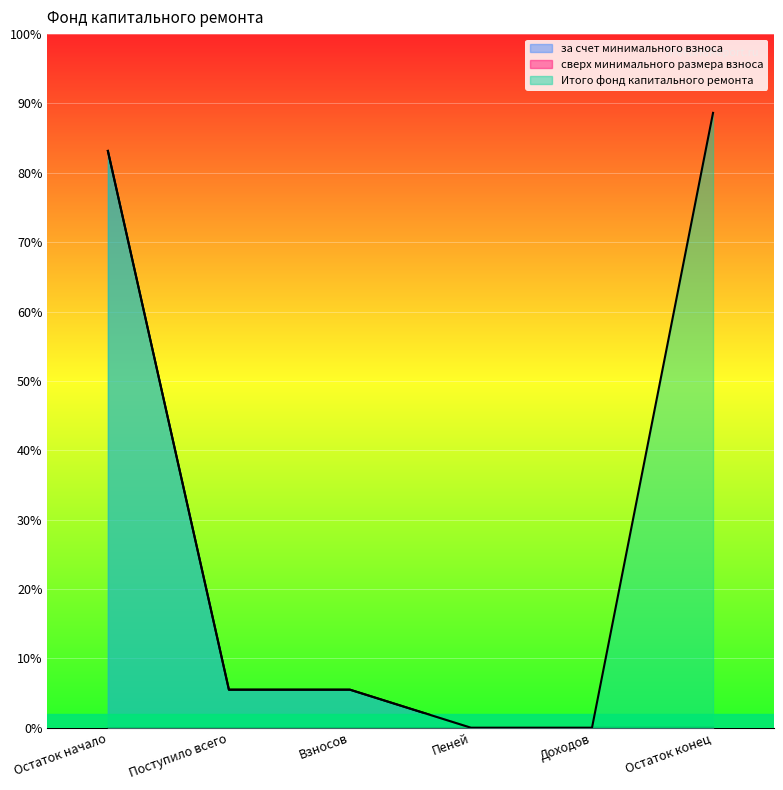

At Пеней, list the series in order from smallest to largest.

за счет минимального взноса, Итого фонд капитального ремонта